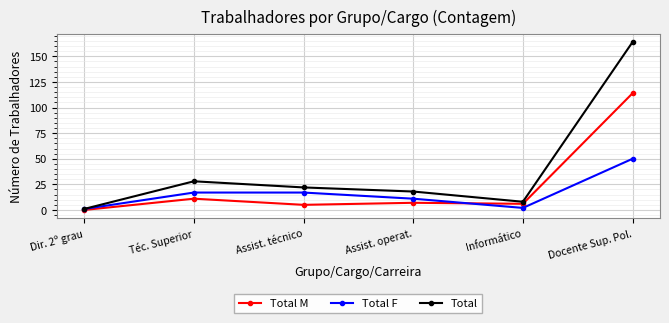

How many lines are shown in the chart?

3